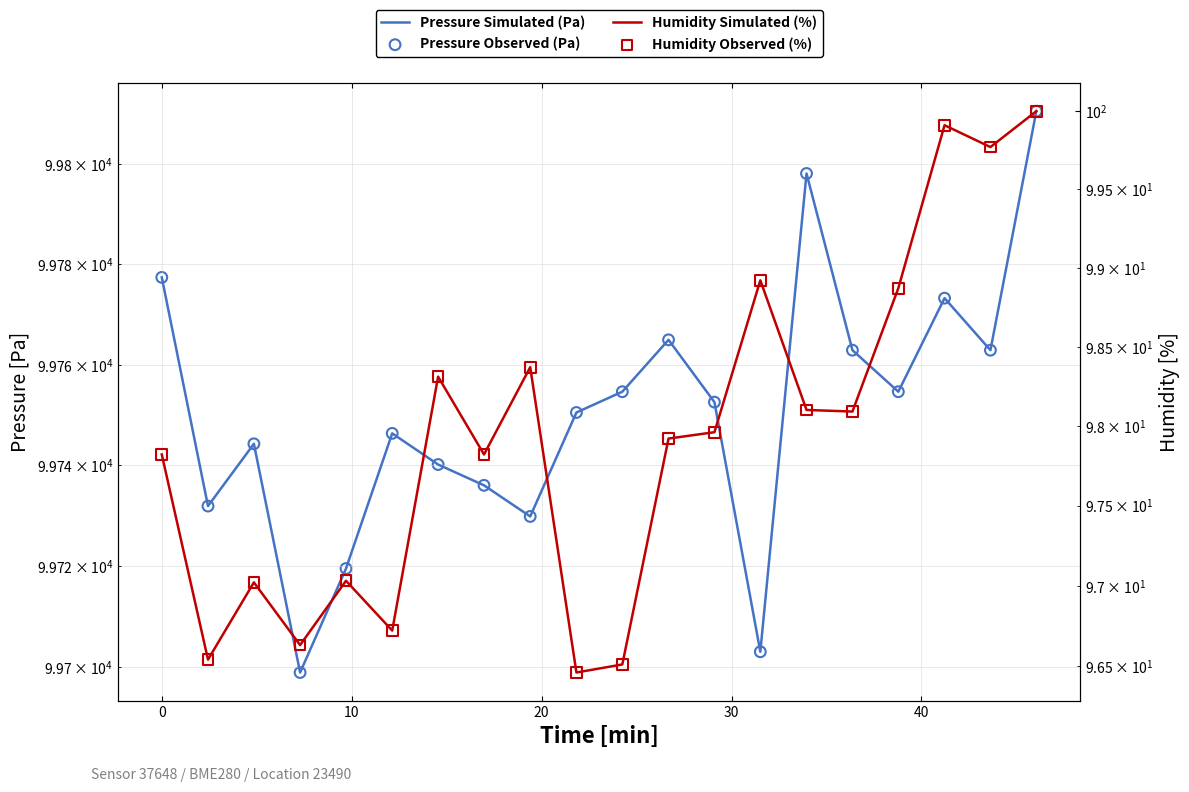

Which series contains the lowest Y value?

Humidity Simulated (%)